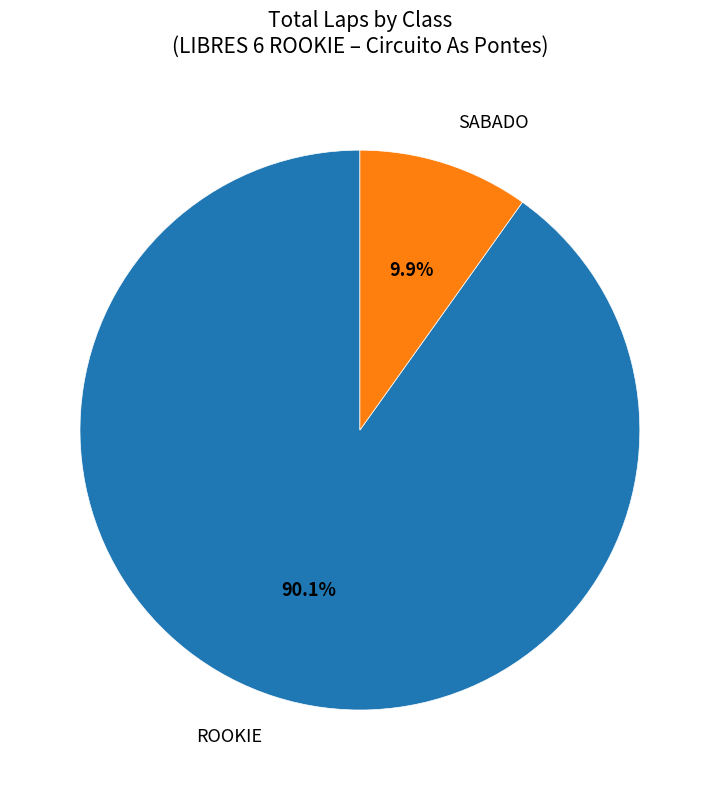

How many segments does this pie chart have?

2